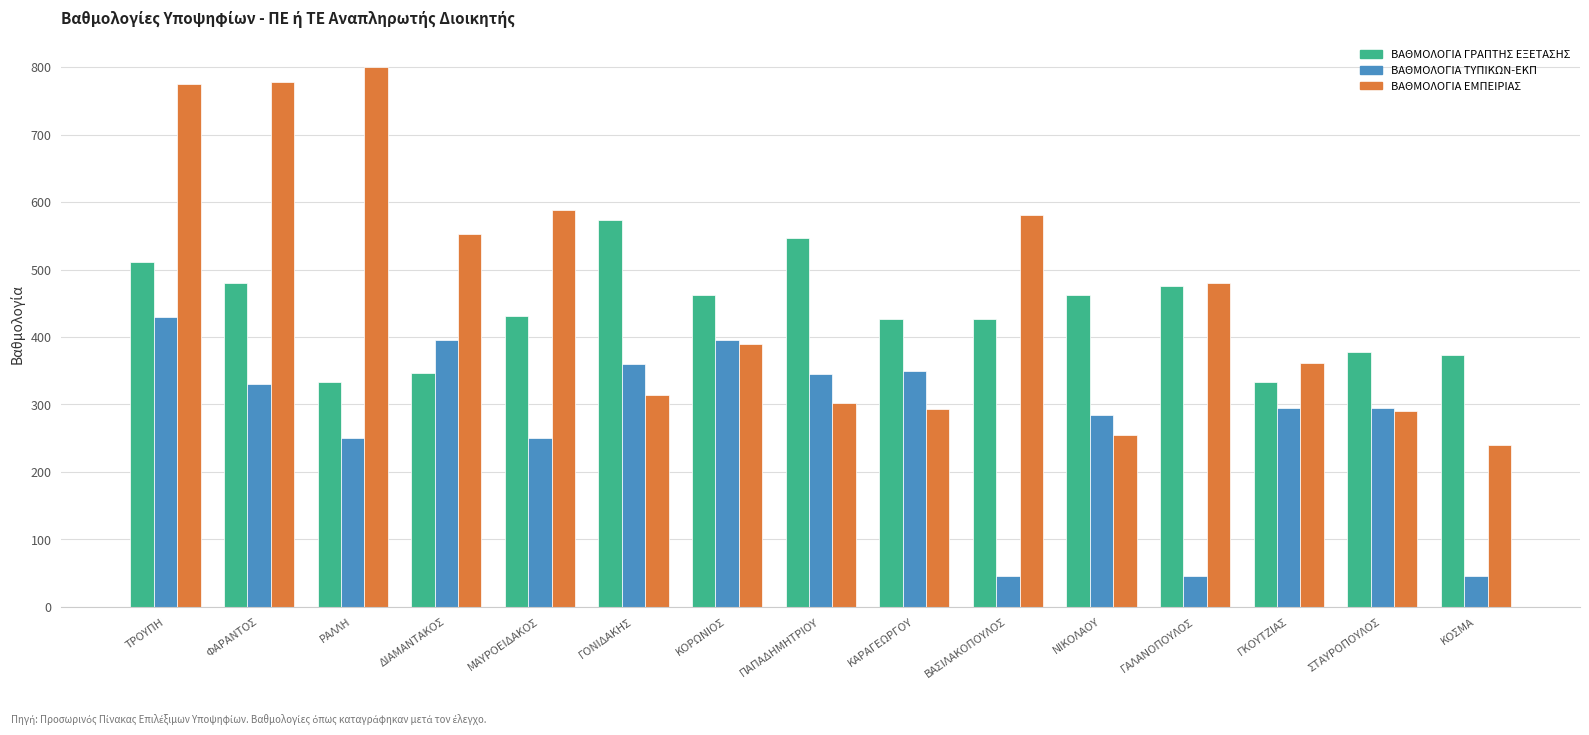

What is the label of the 13th bar from the right?

ΡΑΛΛΗ